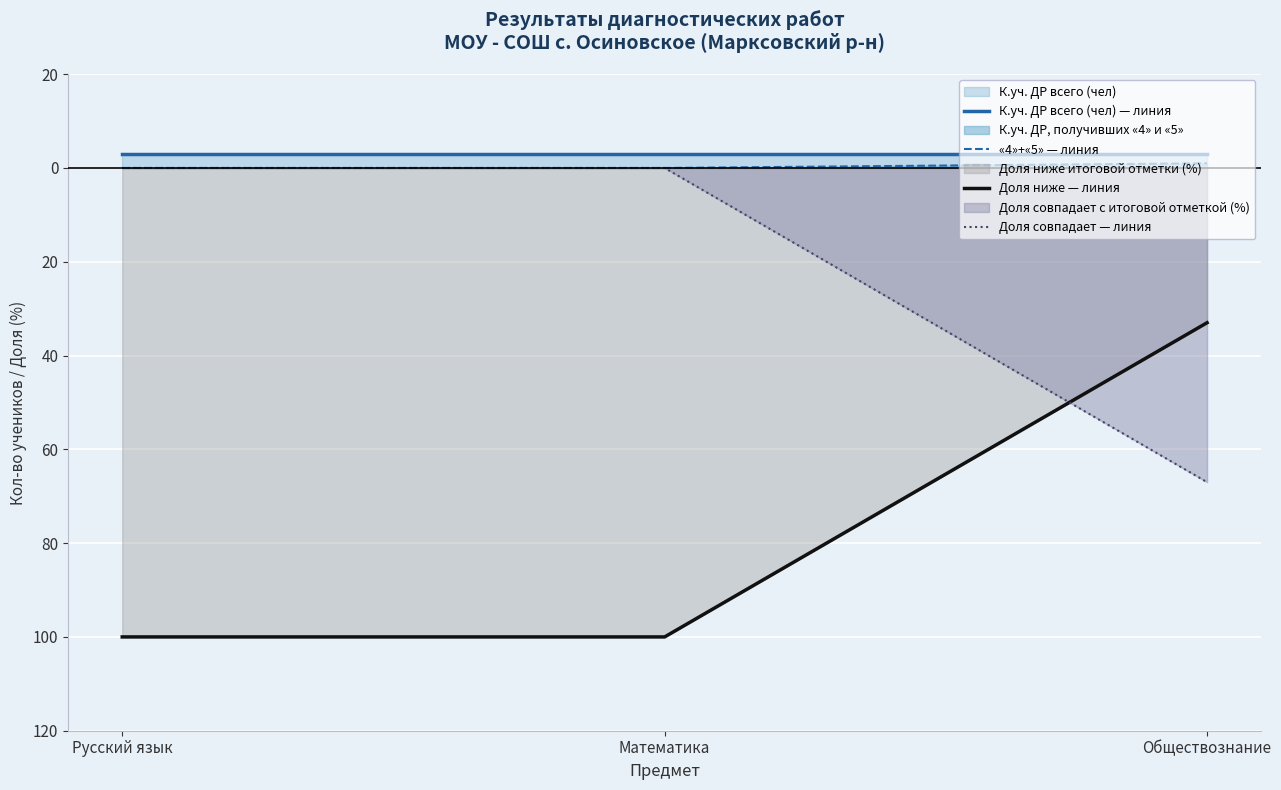

The Доля ниже — линия series shows -14 at Обществознание. True or false?

False